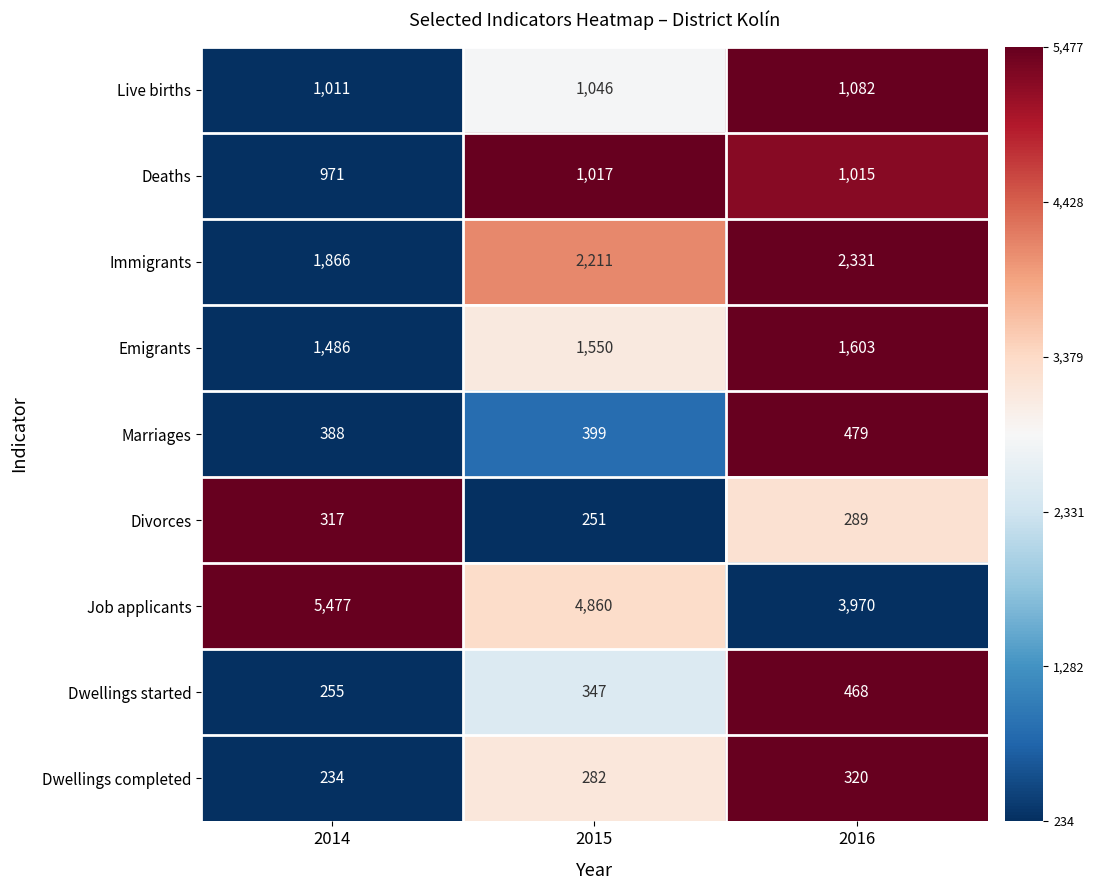

How many series are shown in this chart?

9